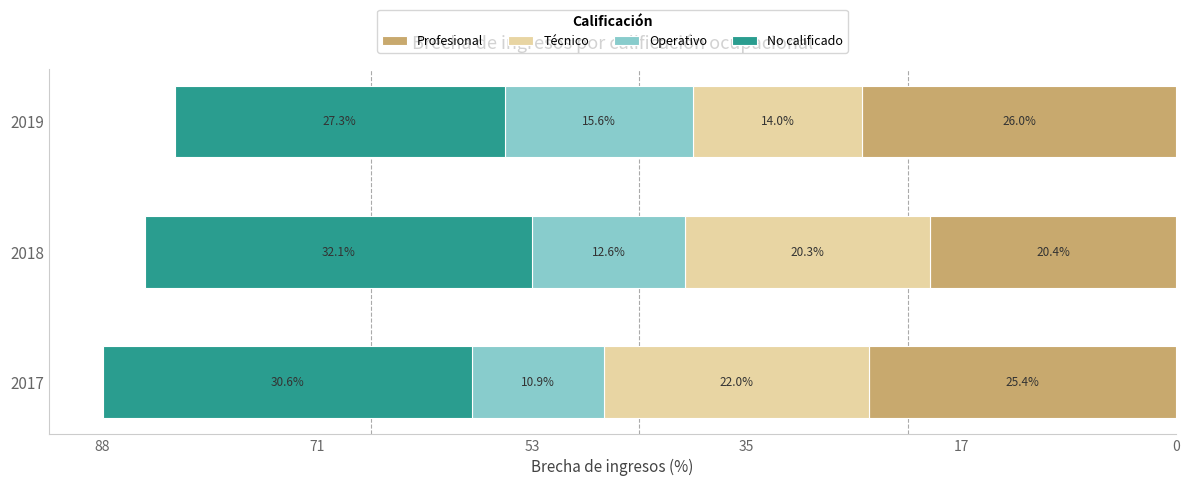

True or false: Profesional has a value of -41.1 at 2017.

False